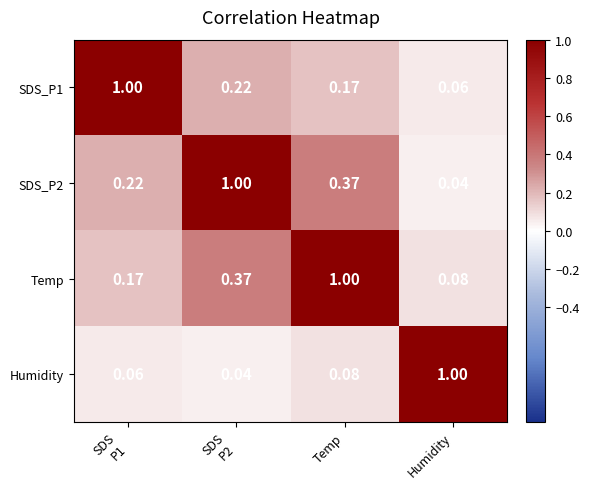

Where is Temp nearest to the value 0?

Humidity